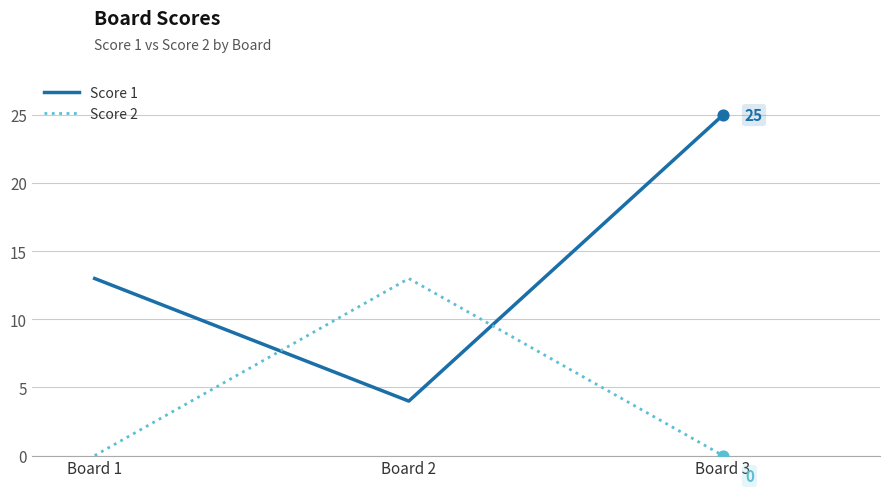

Is the value of Score 1 at Board 3 greater than the value of Score 2 at Board 1?

Yes